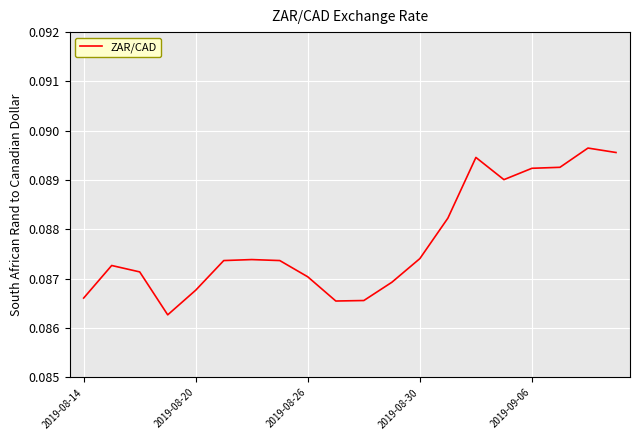

Count the values in the range 0 to 1.

20